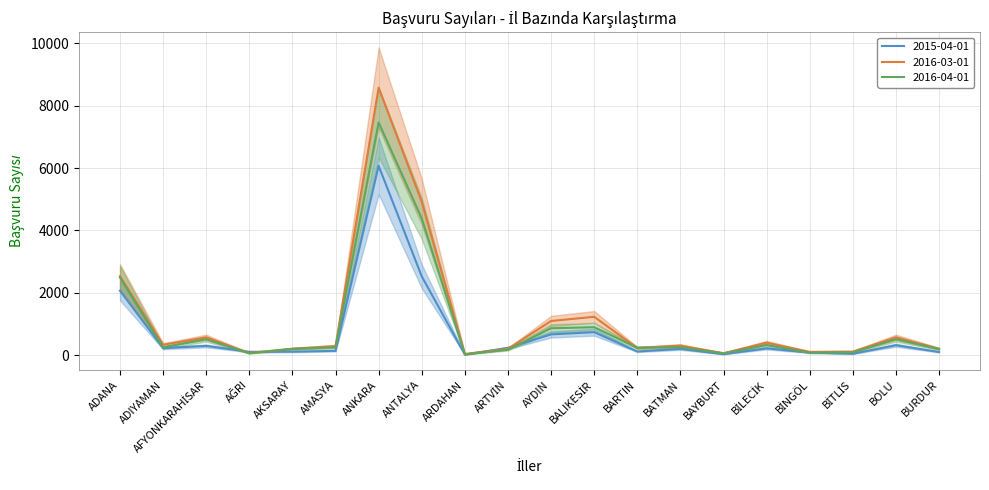

What is the average value of the 2016-03-01 series?

1107